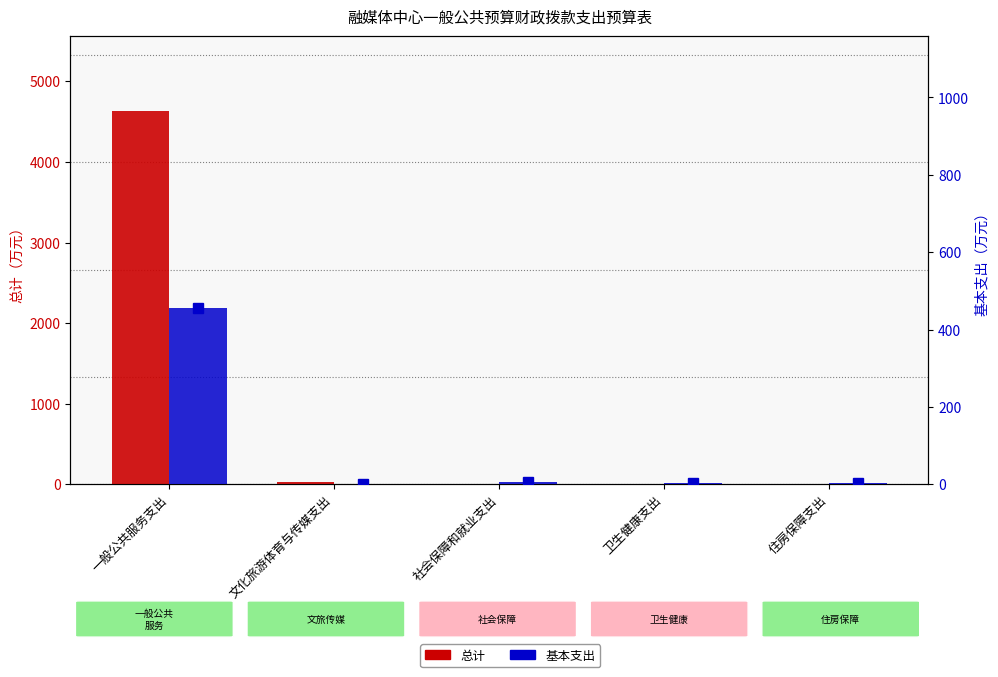

List the labels in order of 基本支出 value, smallest first.

文化旅游体育与传媒支出, 住房保障支出, 卫生健康支出, 社会保障和就业支出, 一般公共服务支出